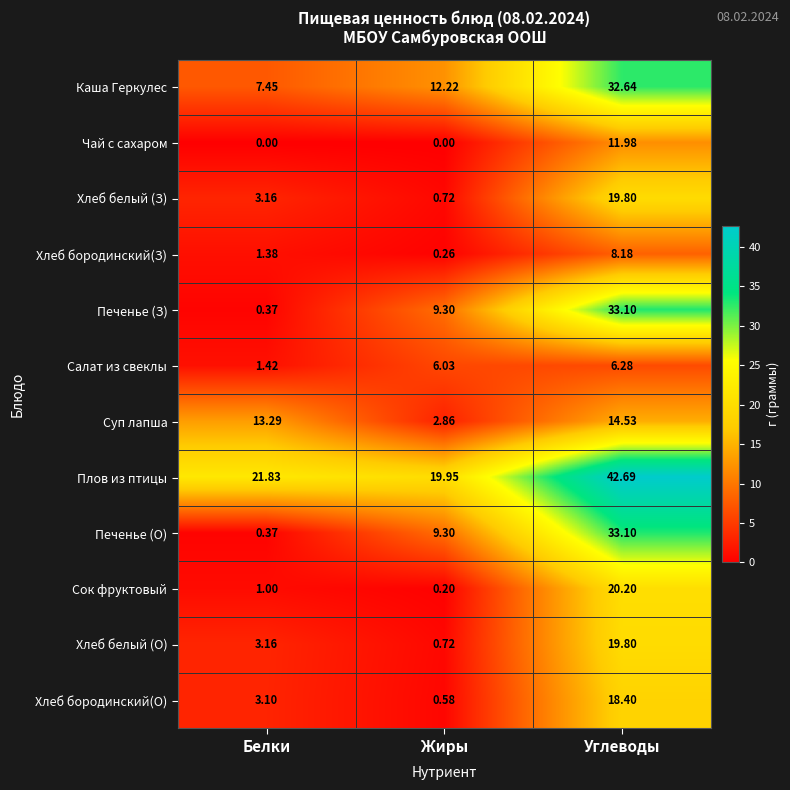

Which series has the largest total across all categories?

Плов из птицы